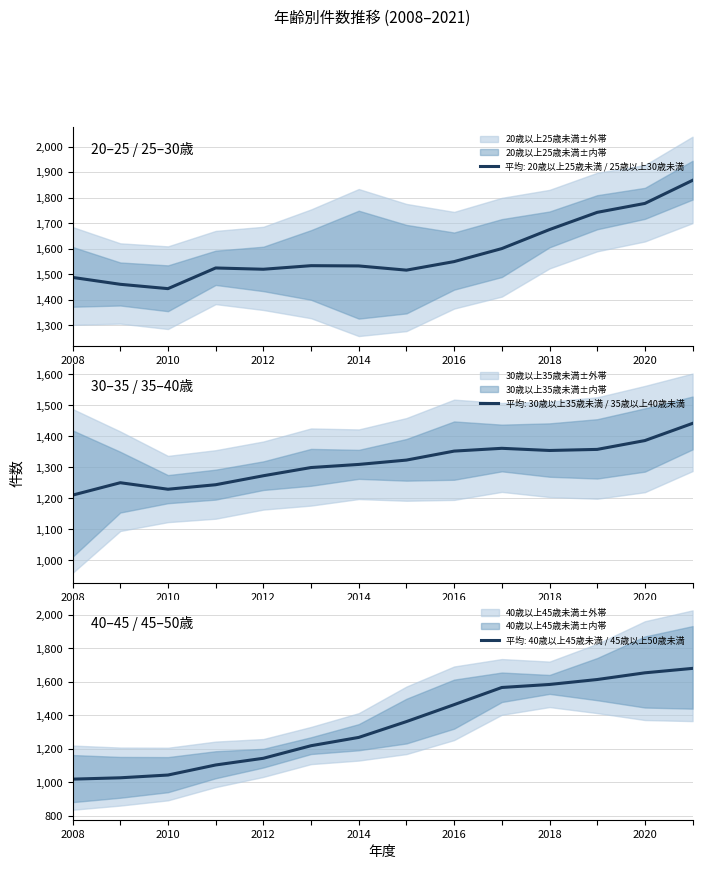

The value of 平均: 20歳以上25歳未満 / 25歳以上30歳未満 at 2010 is 1443.5. True or false?

True